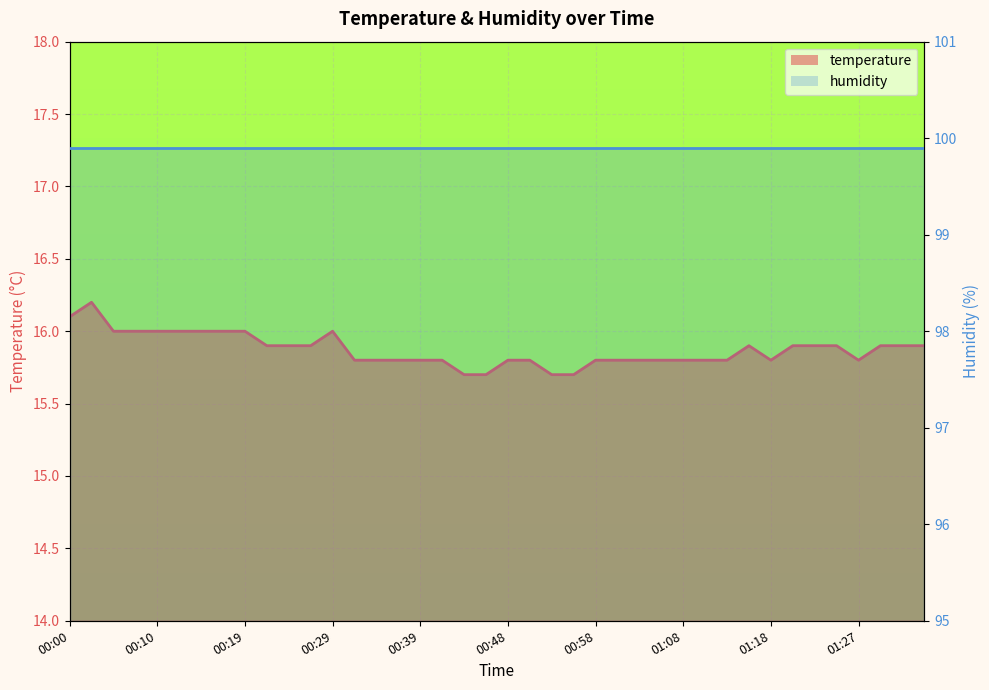

The temperature_line series shows 25.4 at 18. True or false?

False